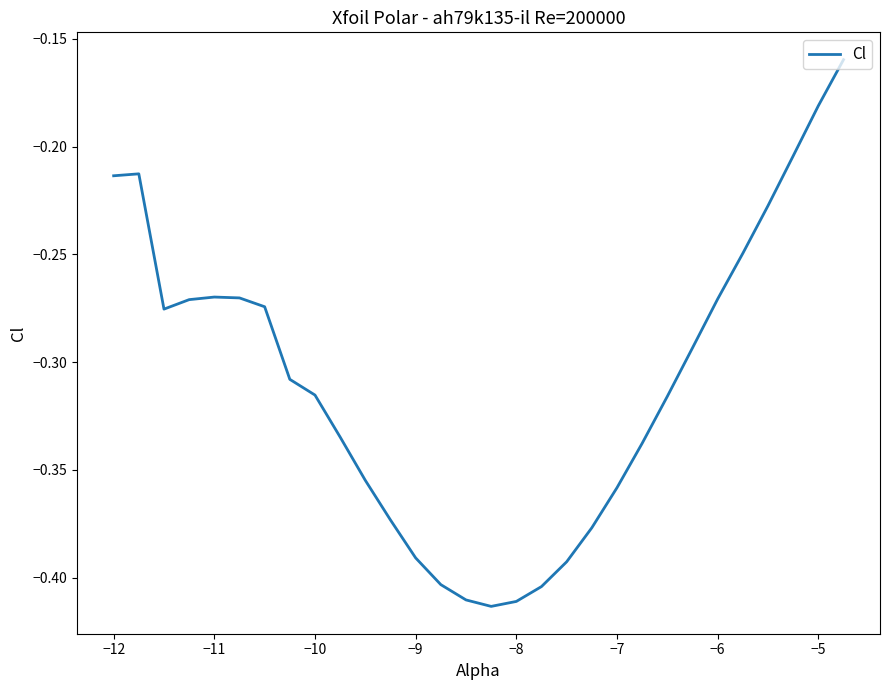

Does the chart have visible grid lines?

No